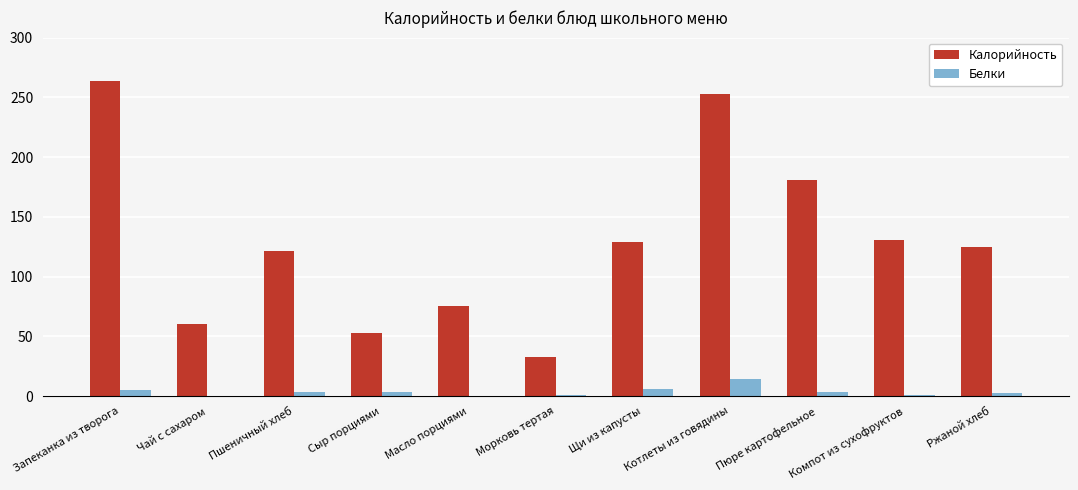

Which series has the largest total across all categories?

Калорийность